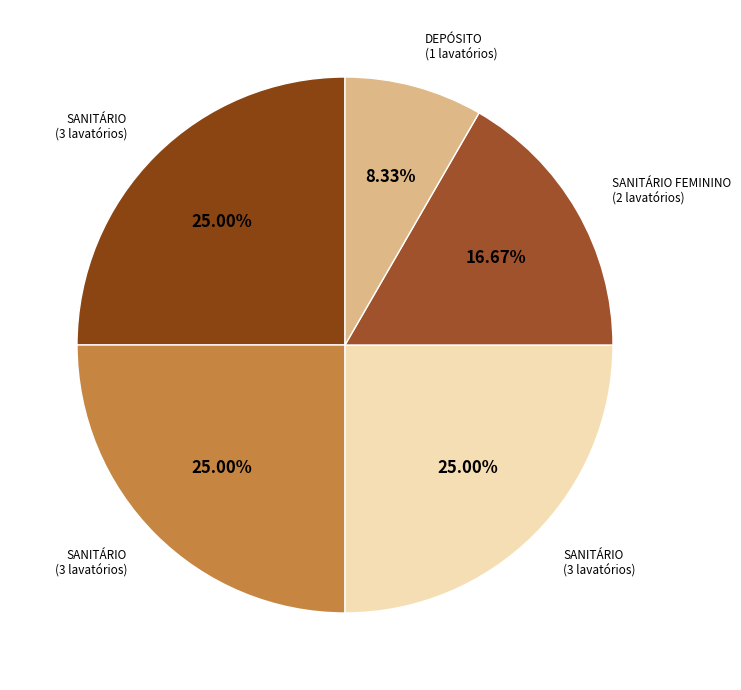

How many slices are in this pie chart?

5